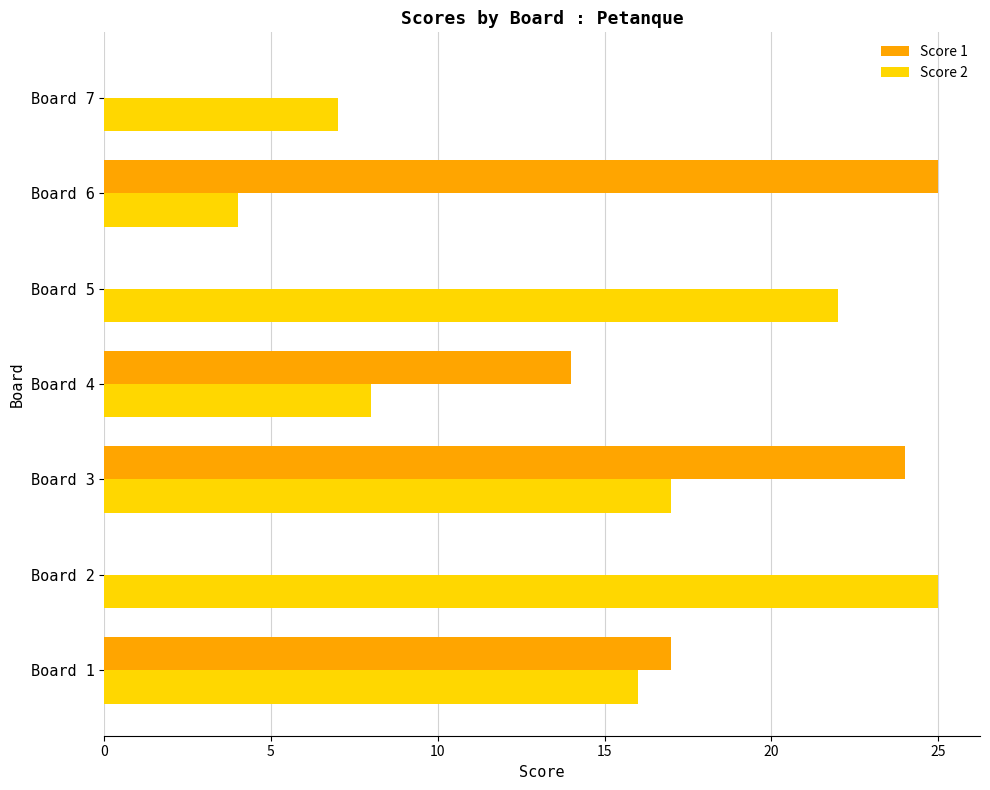

At which category is the sum across all series the highest?

Board 3